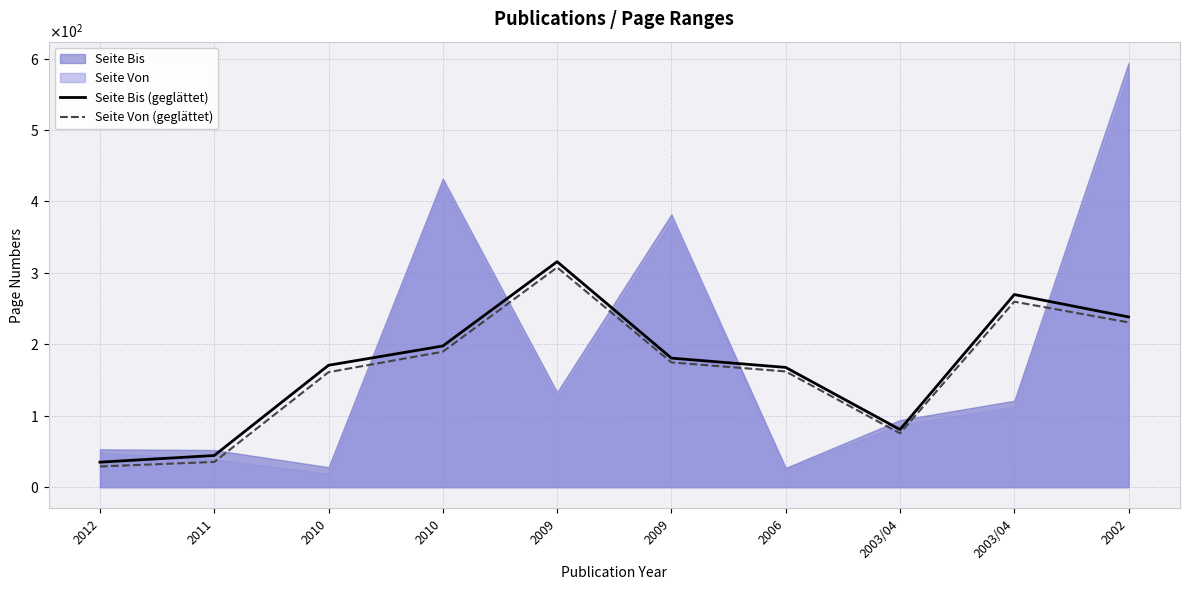

The value of Seite Bis (geglättet) at 2010 is 279.3. True or false?

False